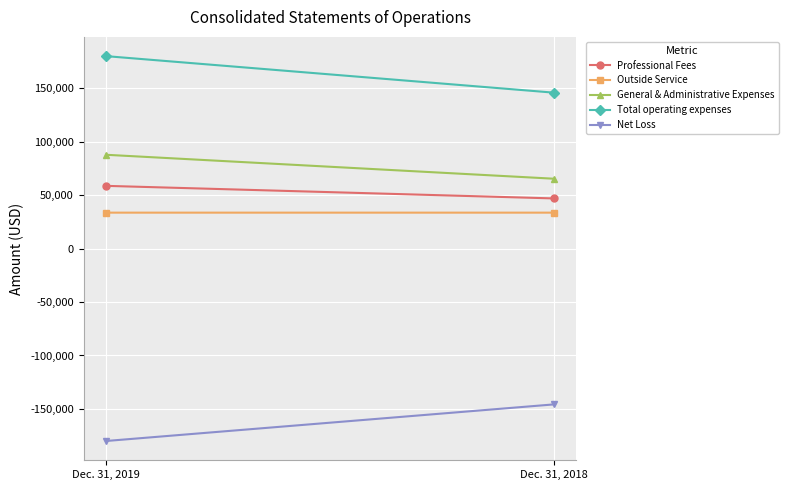

Which category has the highest value across all series?

Dec. 31, 2019